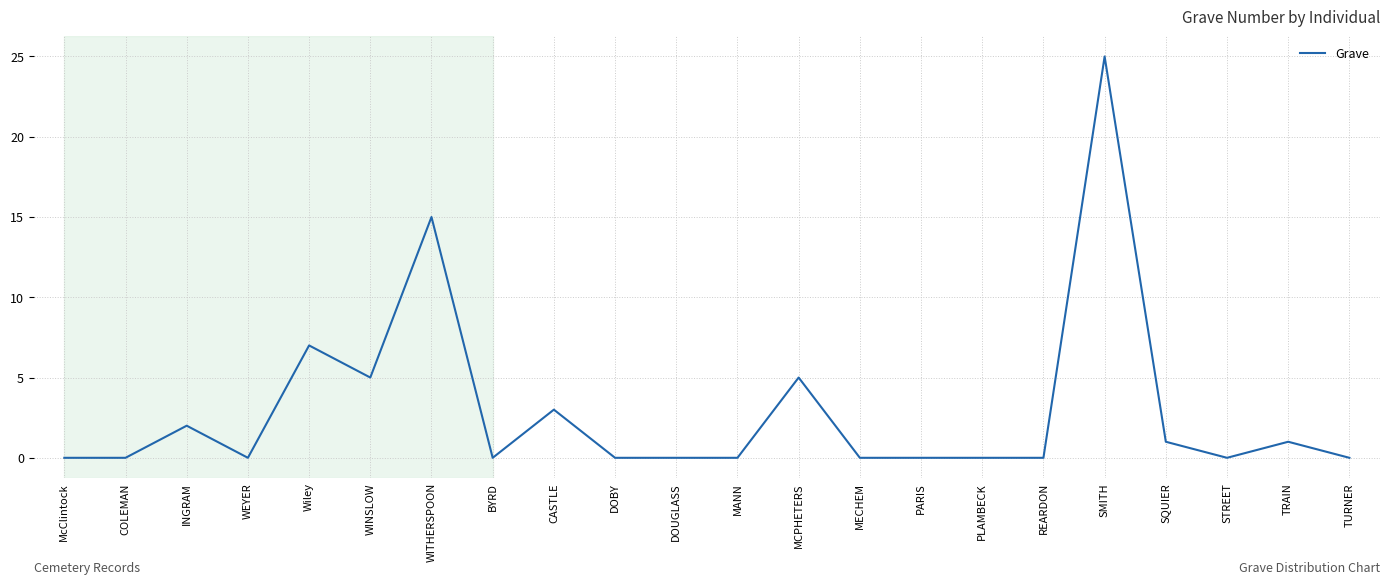

Which has a higher value, TRAIN or MECHEM?

TRAIN